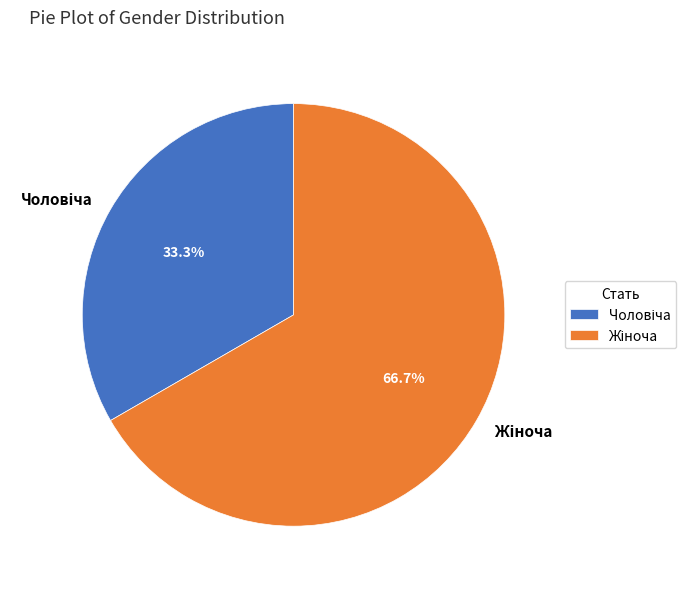

Is there a majority slice in this chart?

Yes